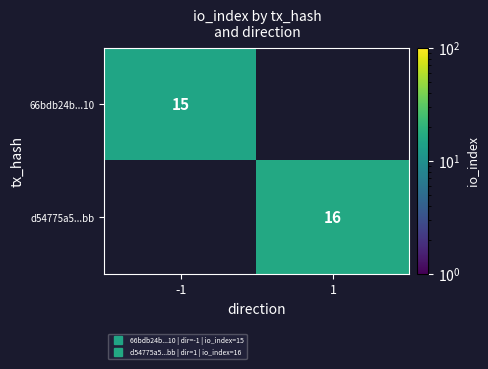

What is the lowest value of the 66bdb24b...10 series?

15.0